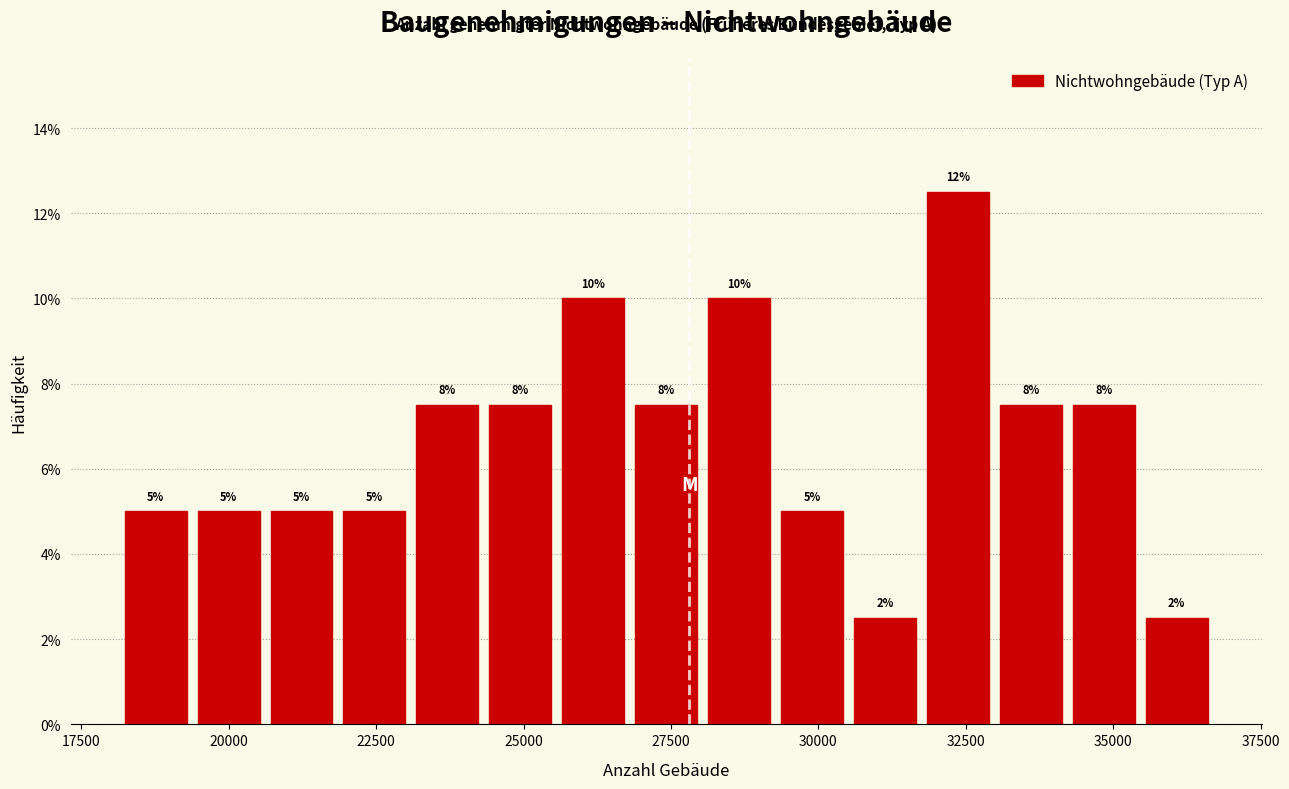

Read against the x-axis, roughly where is the centre of the tallest bar?

32500